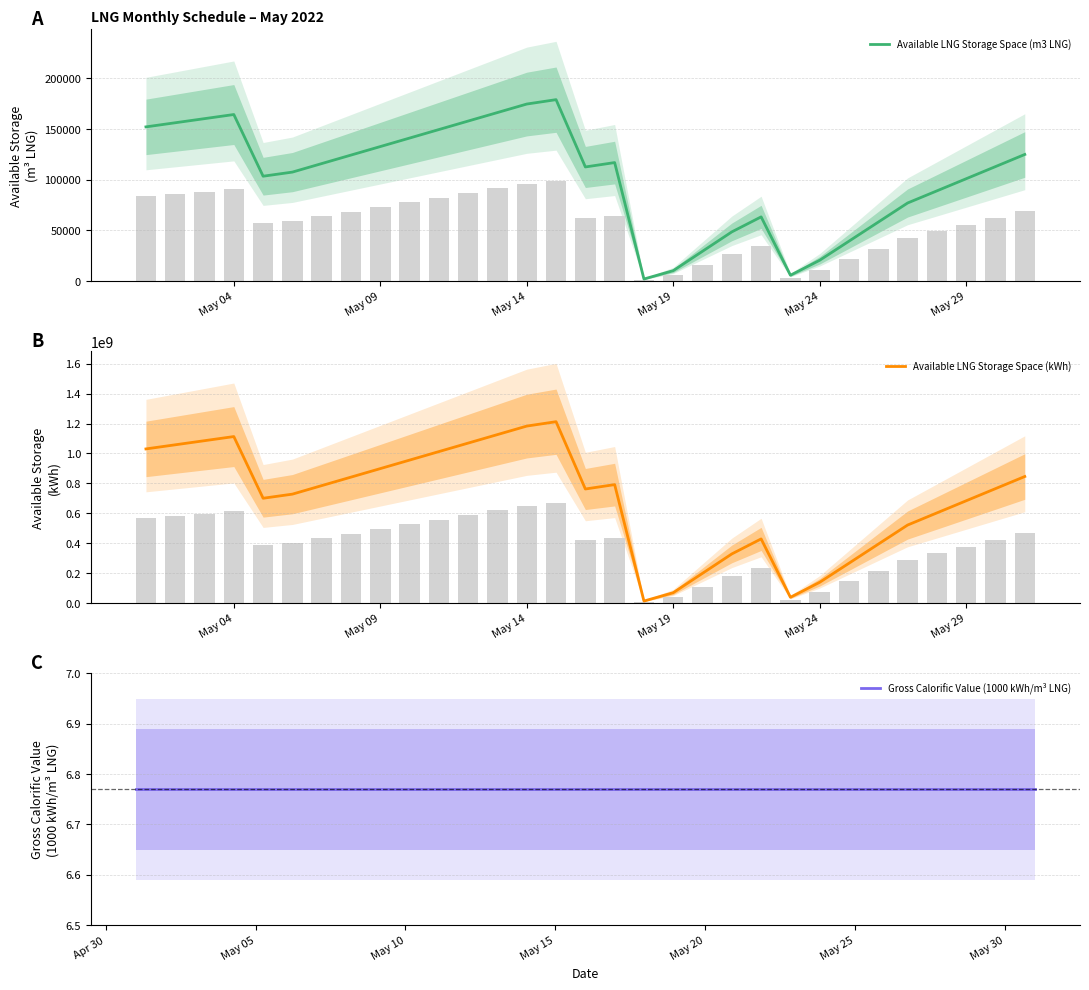

What is the greatest value displayed?

1212327791.0